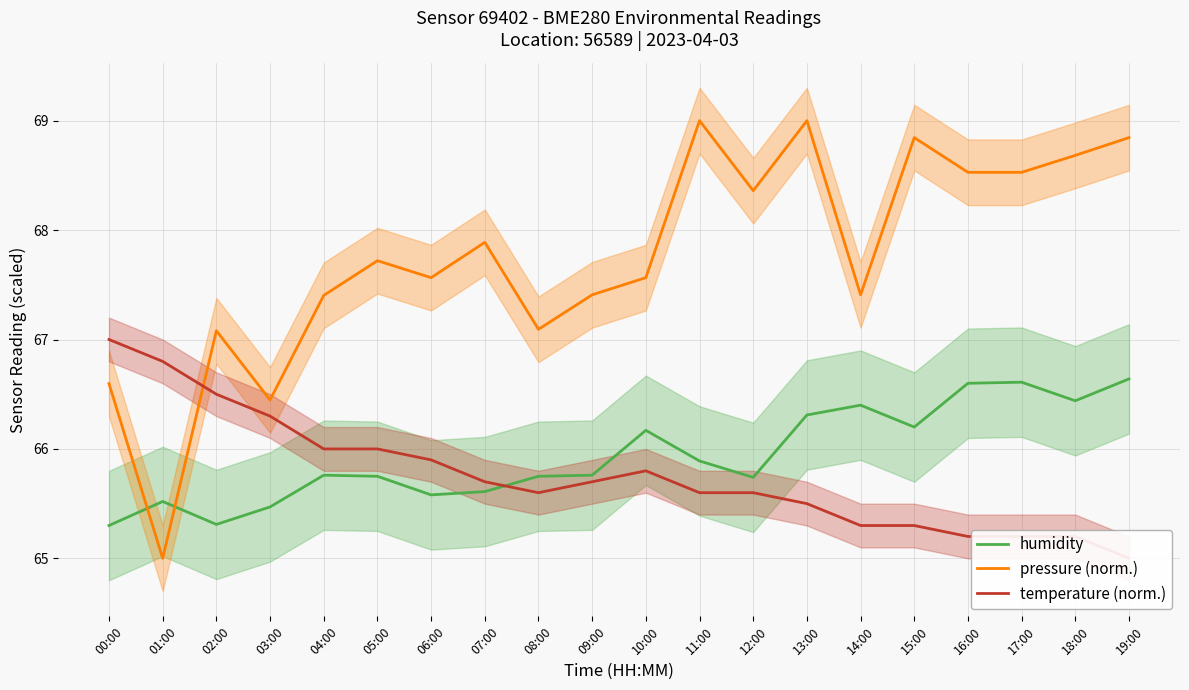

Is the value of temperature (norm.) at 13:00 greater than the value of pressure (norm.) at 14:00?

No